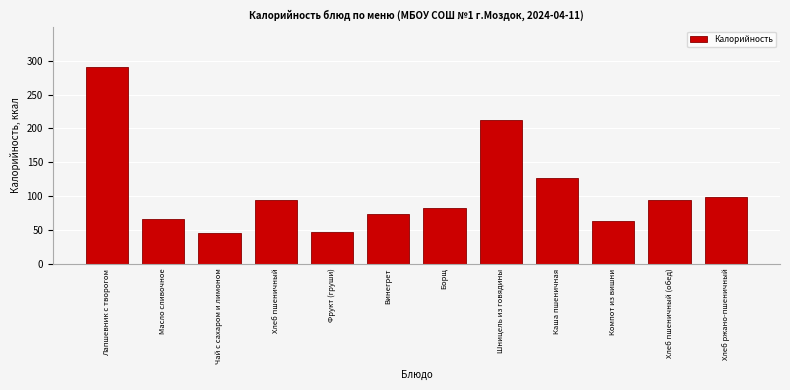

What is the average value?

108.0